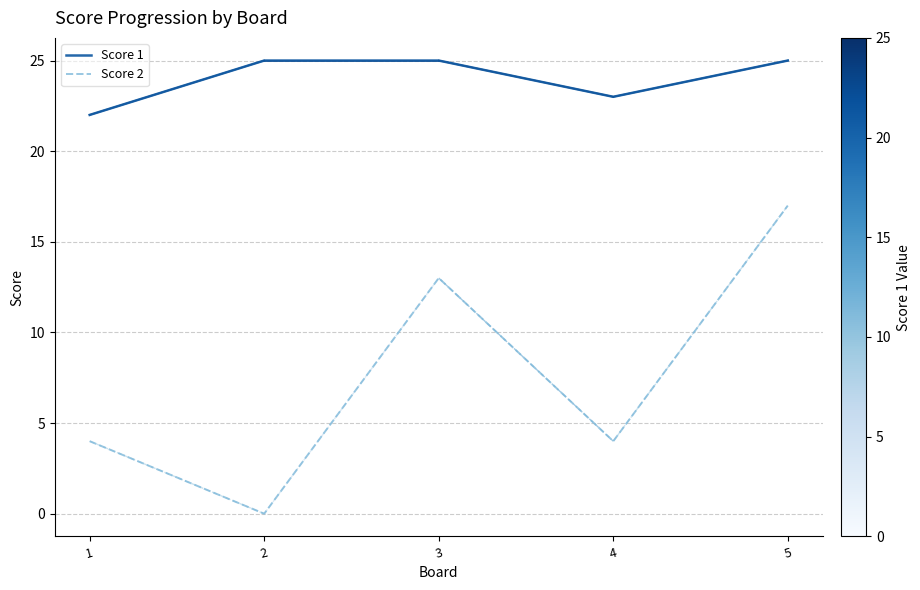

True or false: Score 1 has more than 1 points higher than both neighbors.

False